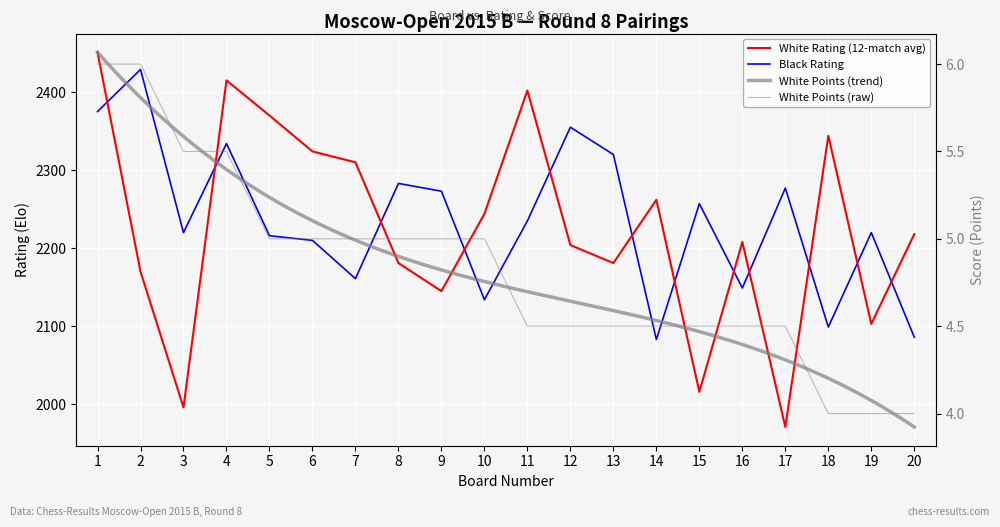

What is the sum of the White Points values at 11 and 16?

9.0